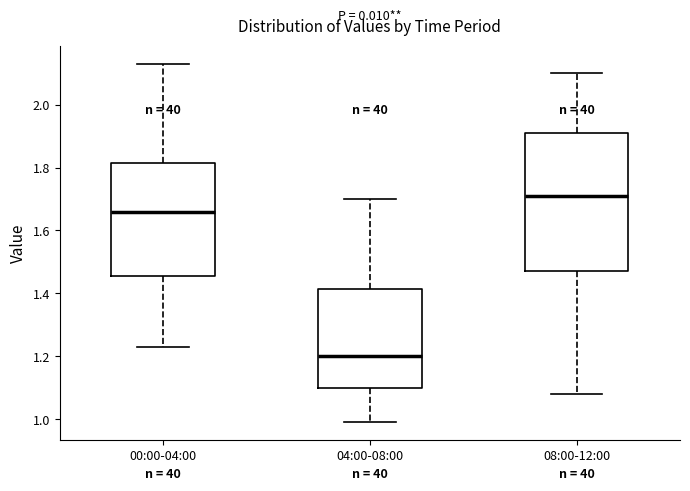

Which box has the highest median line?

08:00-12:00